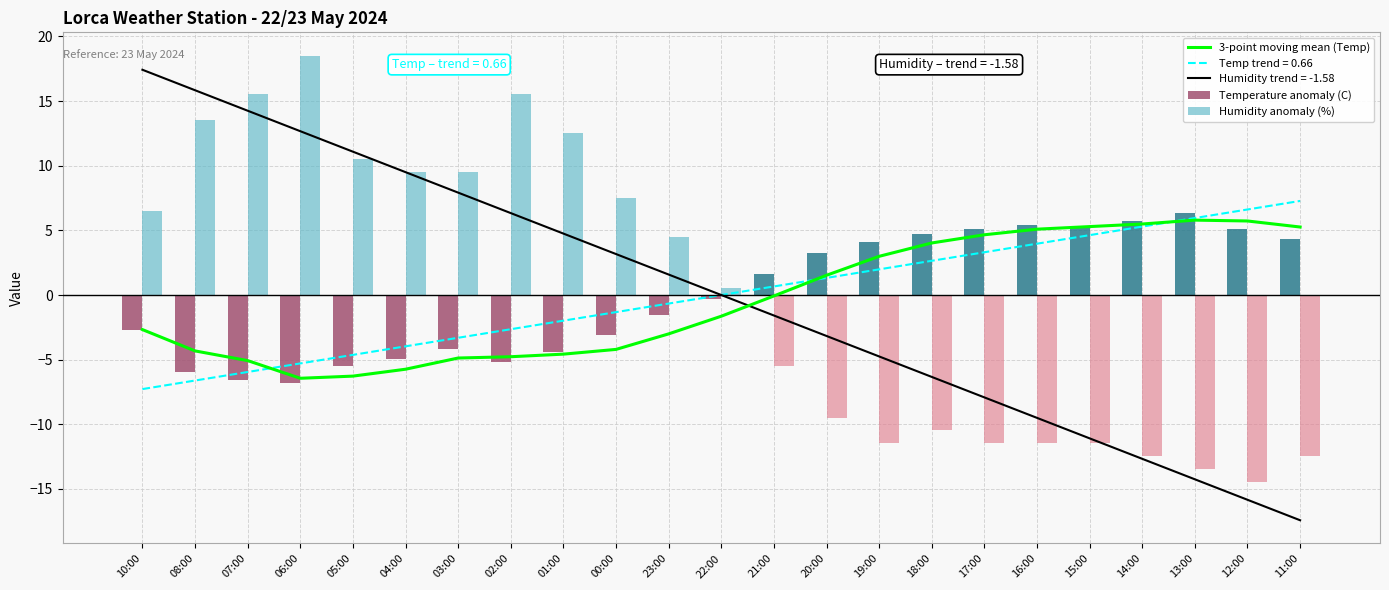

At which category is the sum across all series the highest?

02:00